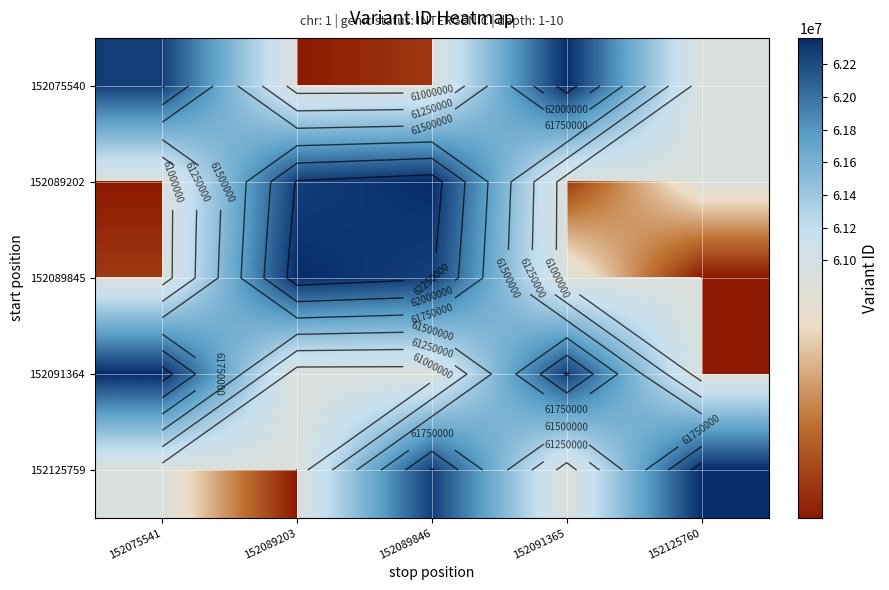

How many series are shown in this chart?

5